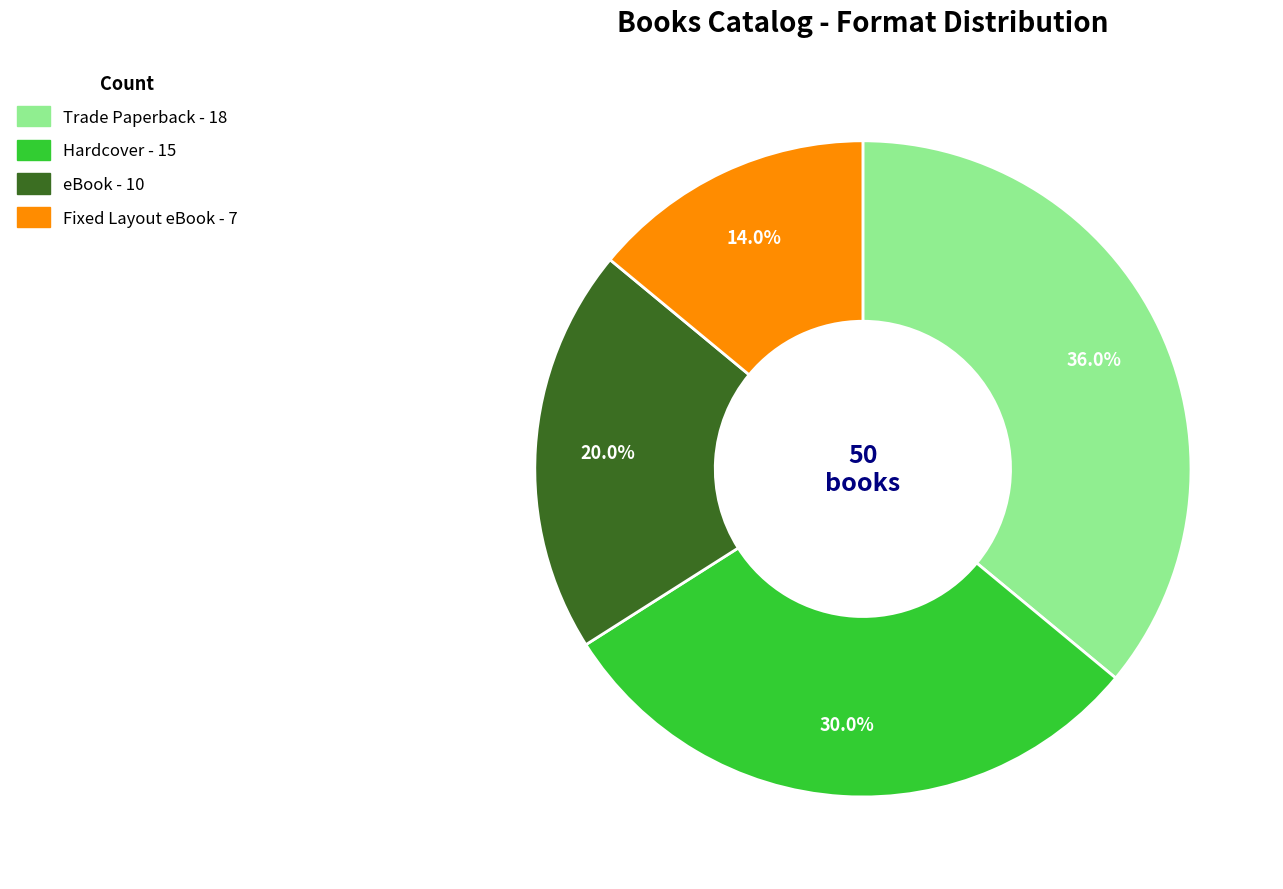

What is the largest slice in the pie chart?

Trade Paperback